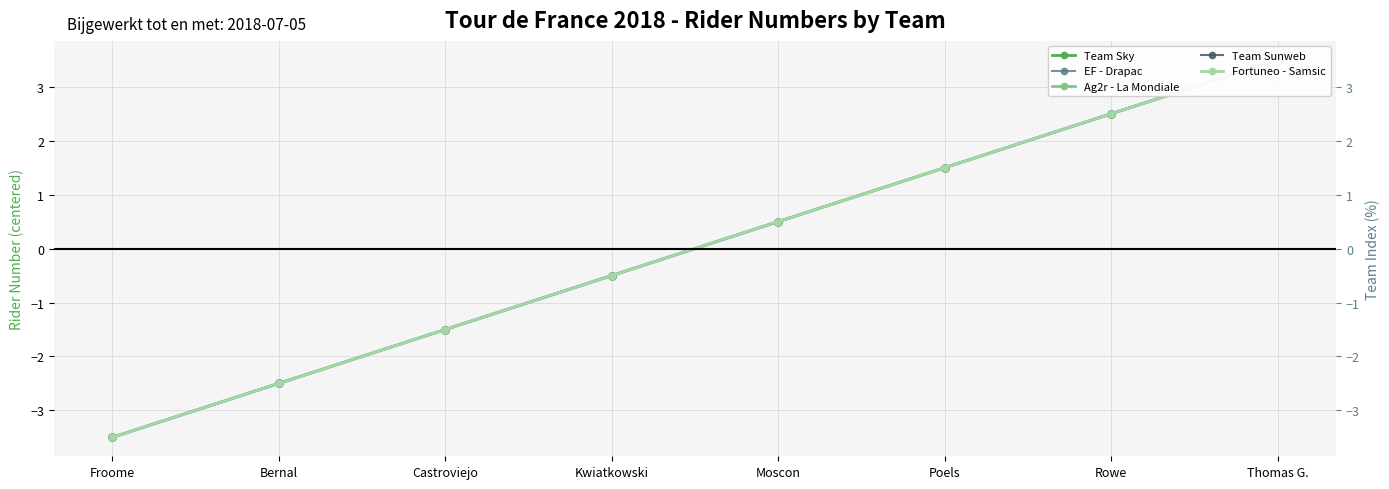

The EF - Drapac series shows 1.5 at Poels. True or false?

True